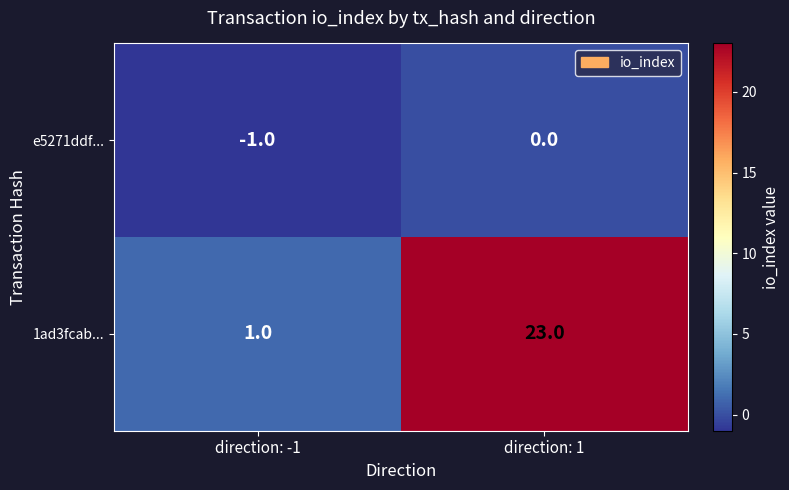

List the labels in order of e5271ddf... value, largest first.

direction: 1, direction: -1